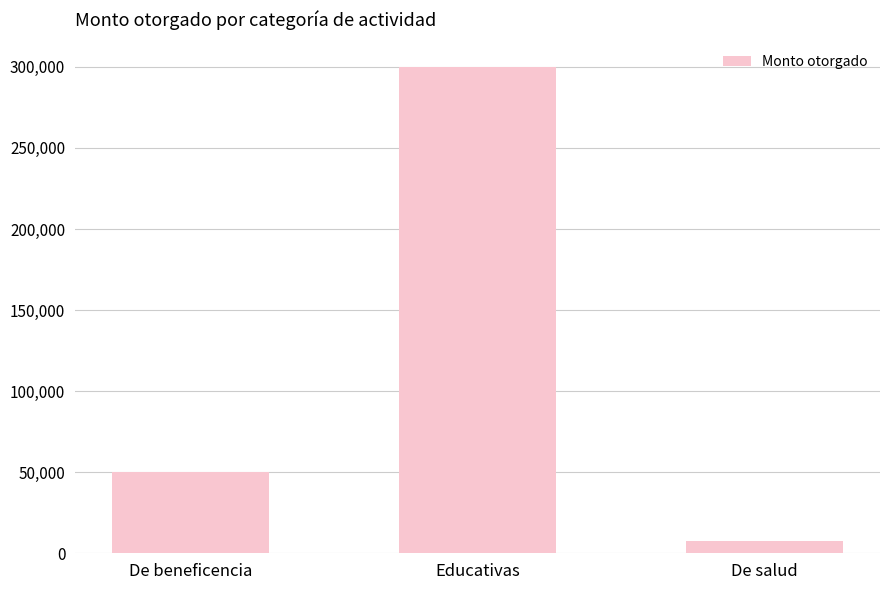

What is the greatest value displayed?

300000.0